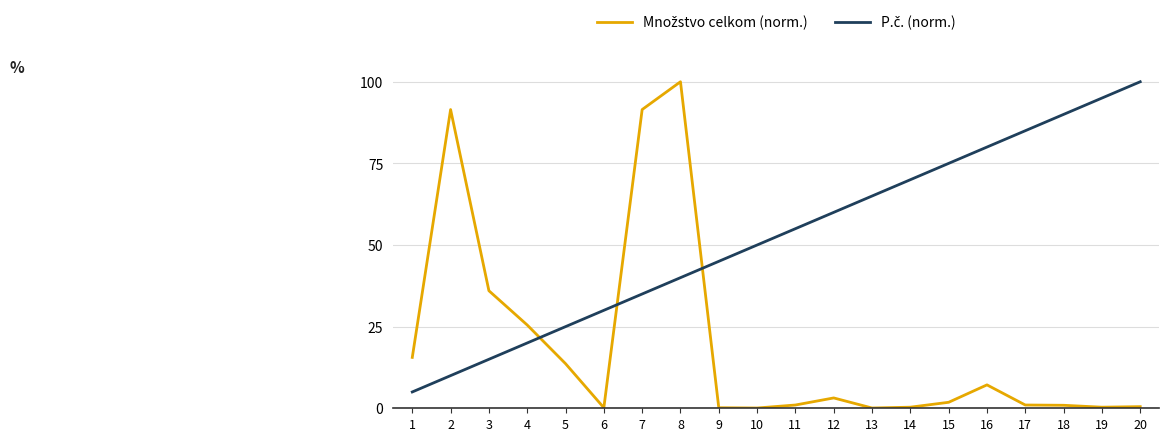

What is the greatest value displayed?

100.0